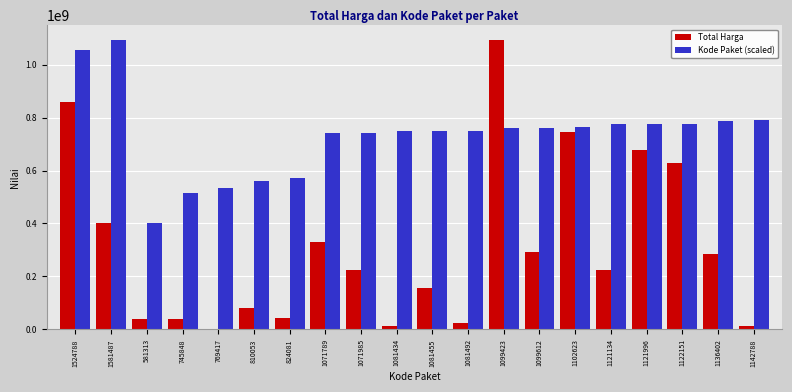

How many groups of bars are there?

20